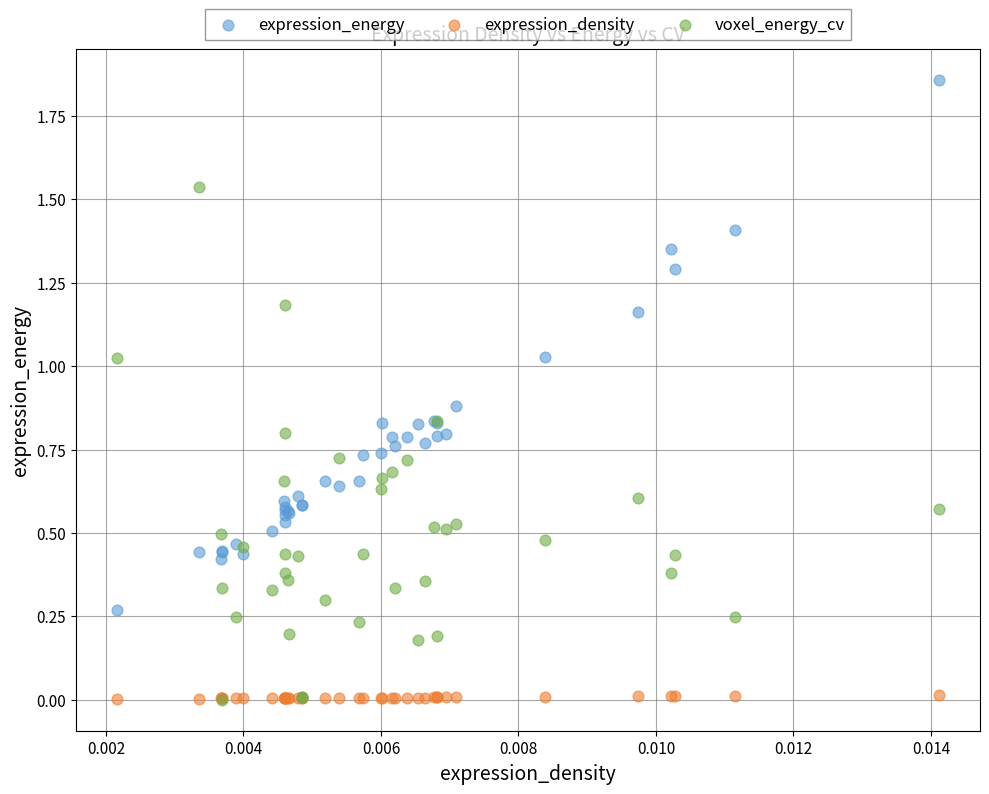

Which series has the widest spread of Y values?

expression_energy